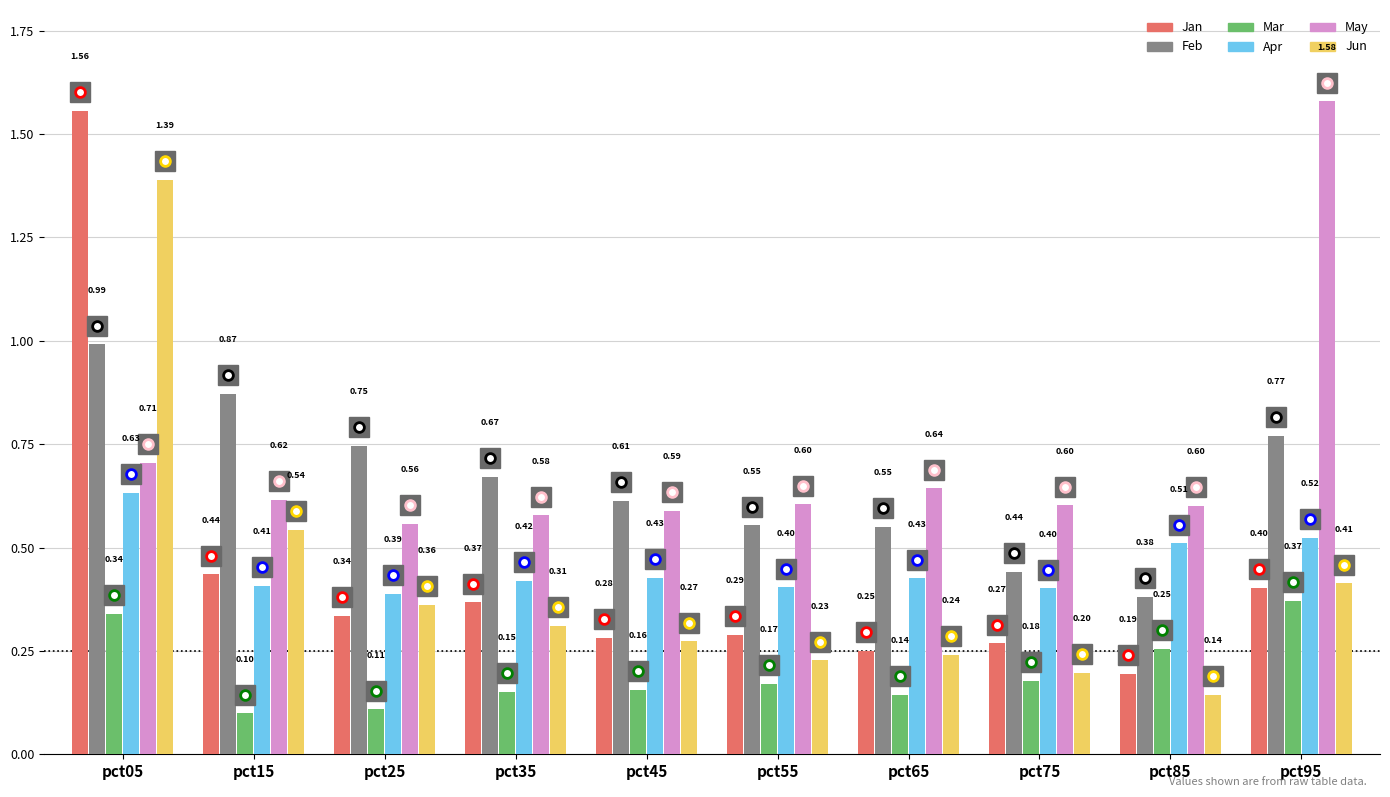

Which label corresponds to the largest value in the chart?

pct95